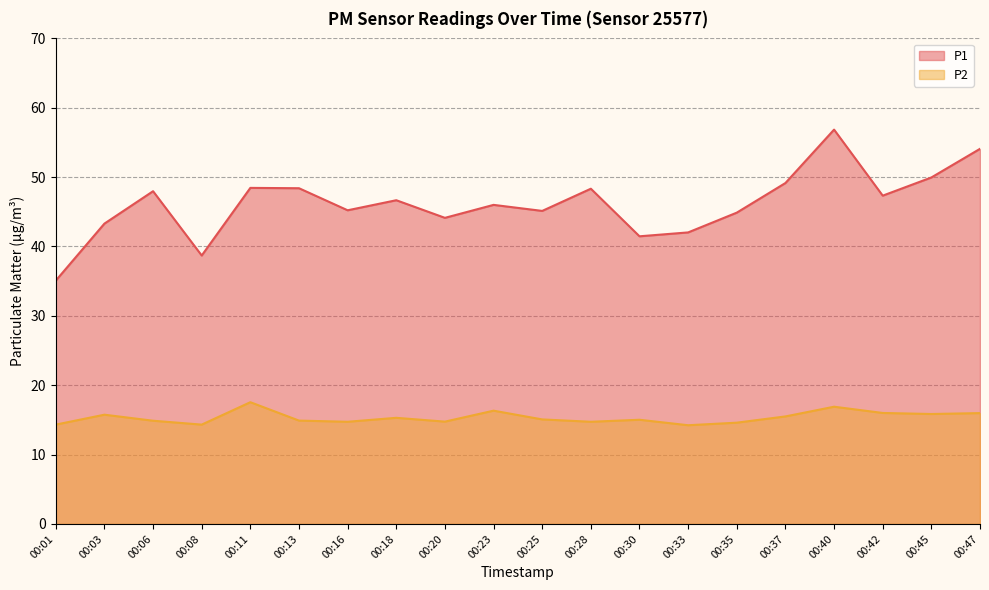

What is the difference between the highest and lowest values at 00:42?

31.3